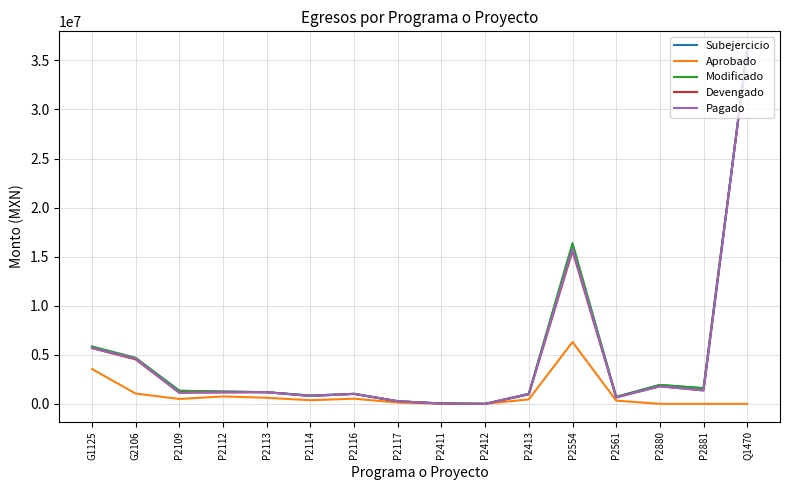

How many categories are shown in the chart?

16